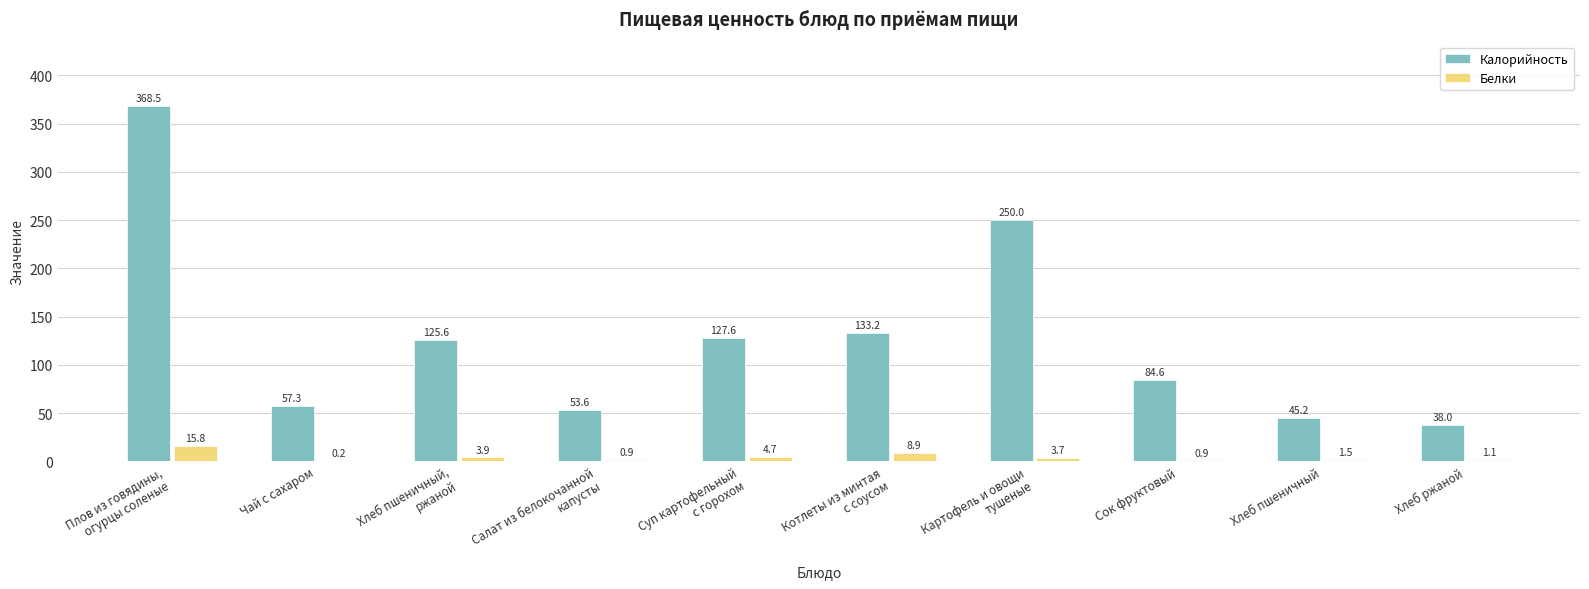

How many values in the Калорийность series exceed 125?

5